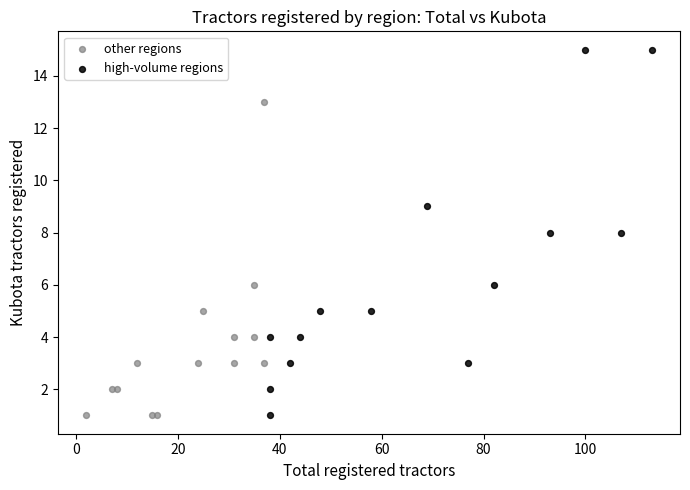

Which series reaches the maximum Y coordinate?

high-volume regions